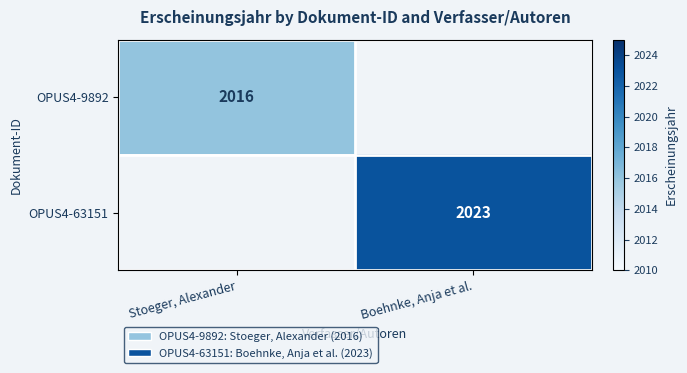

Is it true that OPUS4-9892 equals 828 at Stoeger, Alexander?

False